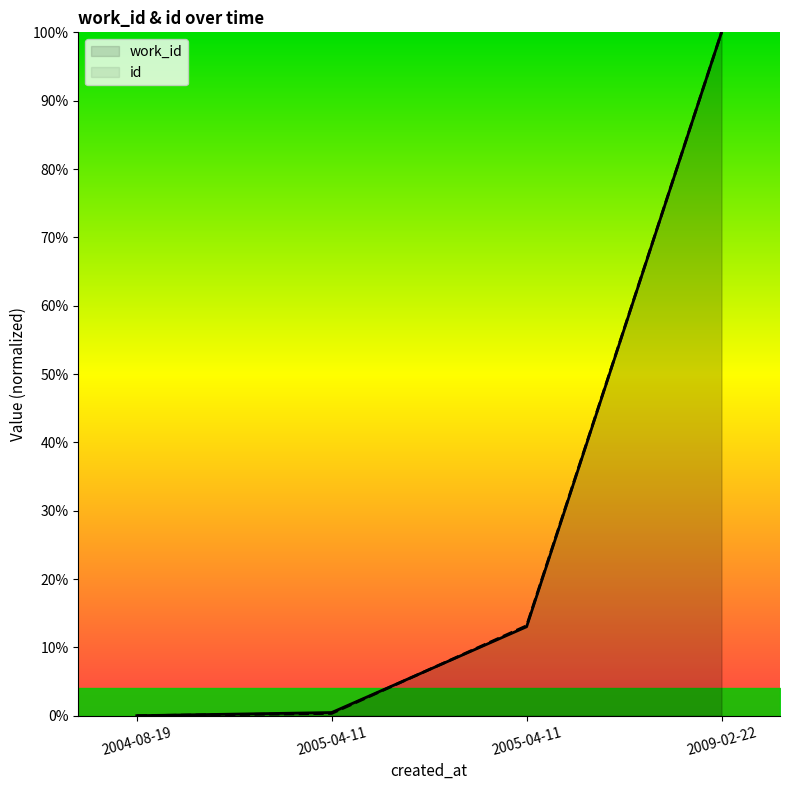

Read the work_id value at 2005-04-11.

13.0